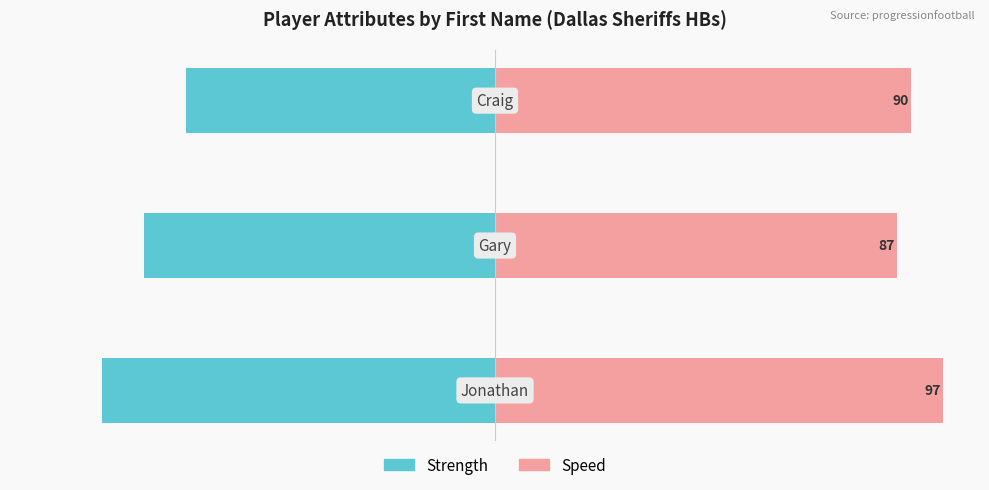

Is the value of Strength at 0 greater than the value of Speed at 1?

No